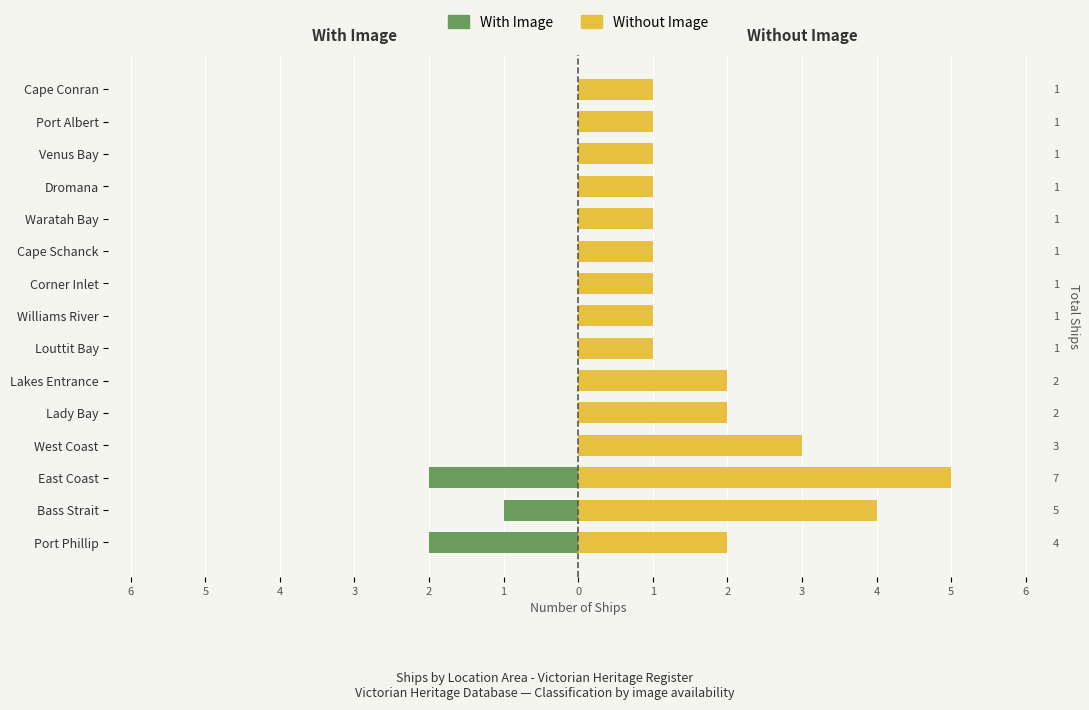

Which series changed the most between Lady Bay and Cape Conran?

Without Image